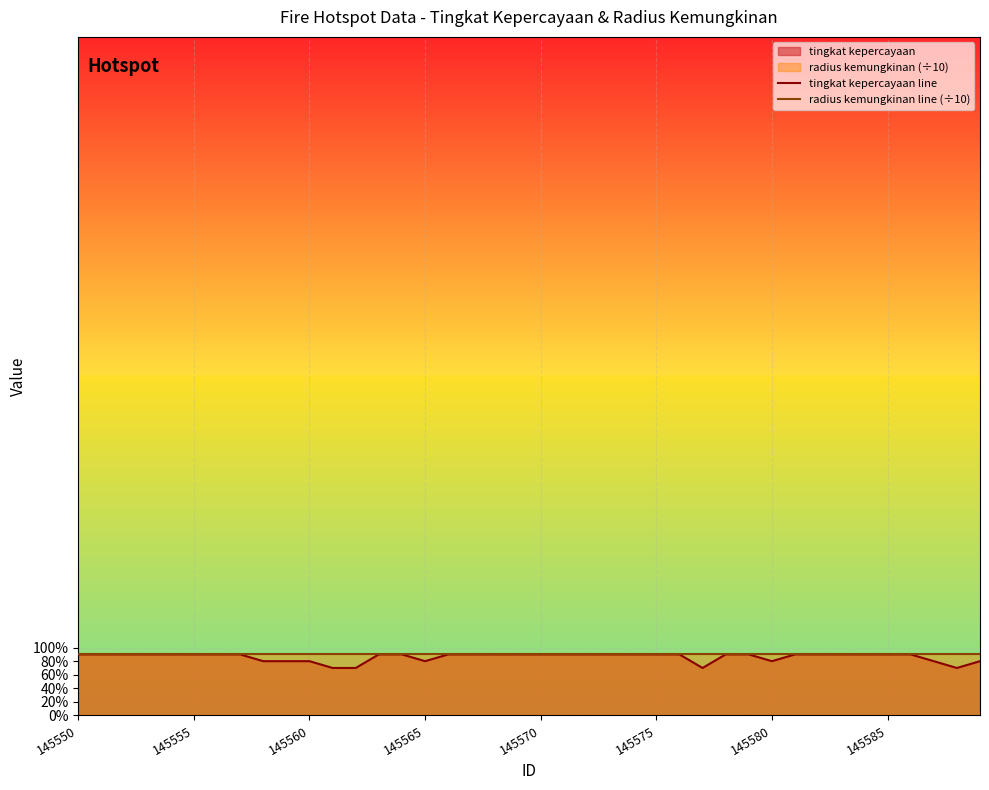

Reading left to right, what are all the values shown in this chart?

tingkat kepercayaan line: 9	9	9	9	9	9	9	9	8	8	8	7	7	9	9	8	9	9	9	9	9	9	9	9	9	9	9	7	9	9	8	9	9	9	9	9	9	8	7	8
radius kemungkinan line (÷10): 9	9	9	9	9	9	9	9	9	9	9	9	9	9	9	9	9	9	9	9	9	9	9	9	9	9	9	9	9	9	9	9	9	9	9	9	9	9	9	9